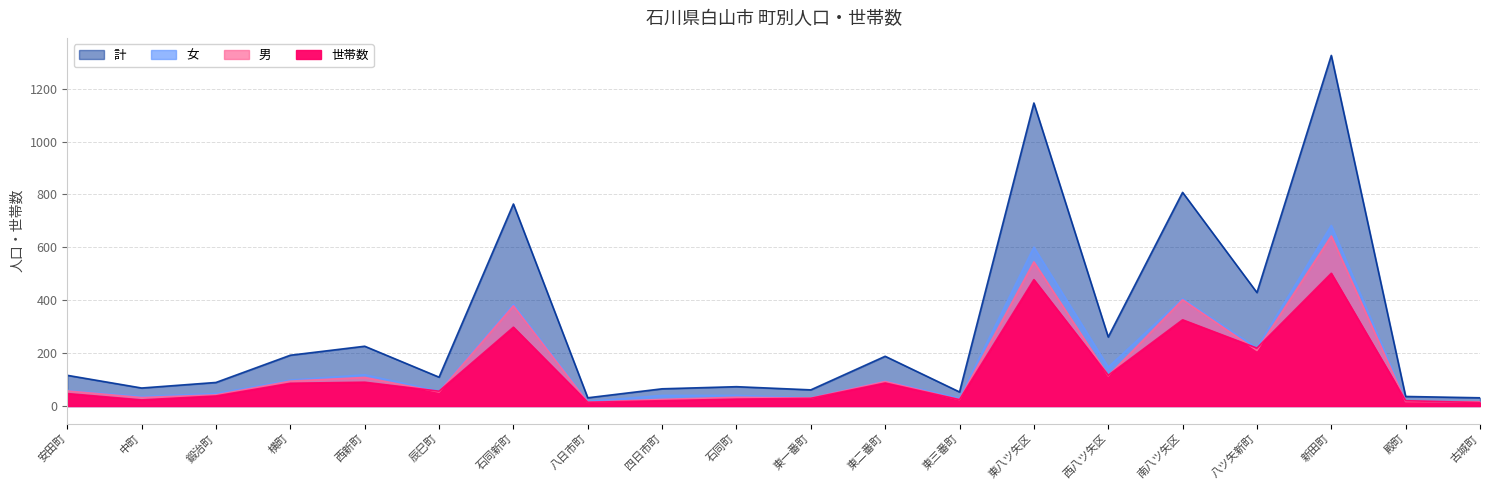

At which category does 女 reach its first local valley?

中町